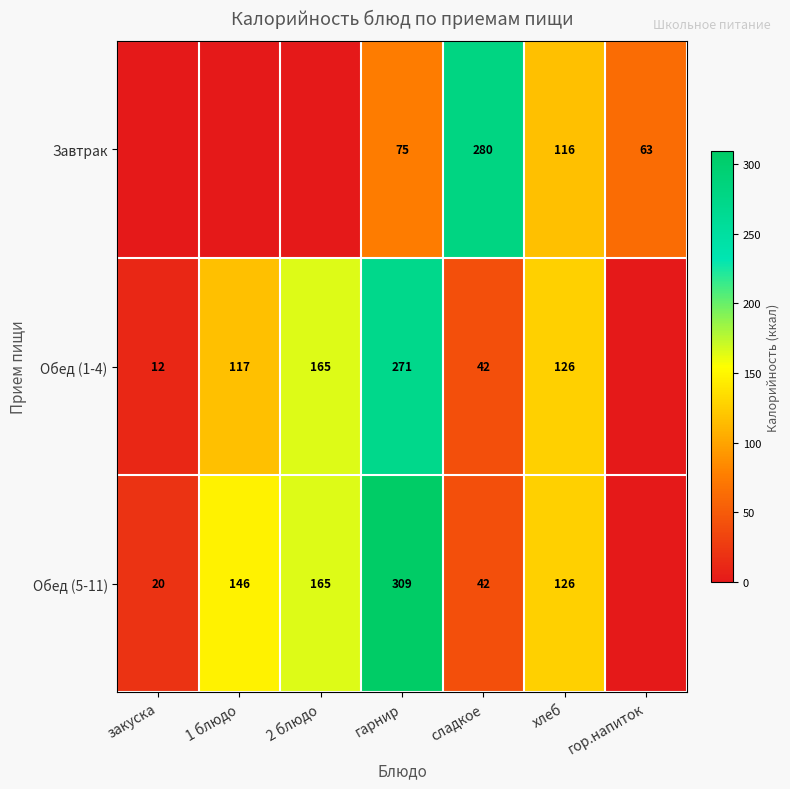

Is the value of Обед (5-11) at 2 блюдо greater than the value of Обед (1-4) at сладкое?

Yes